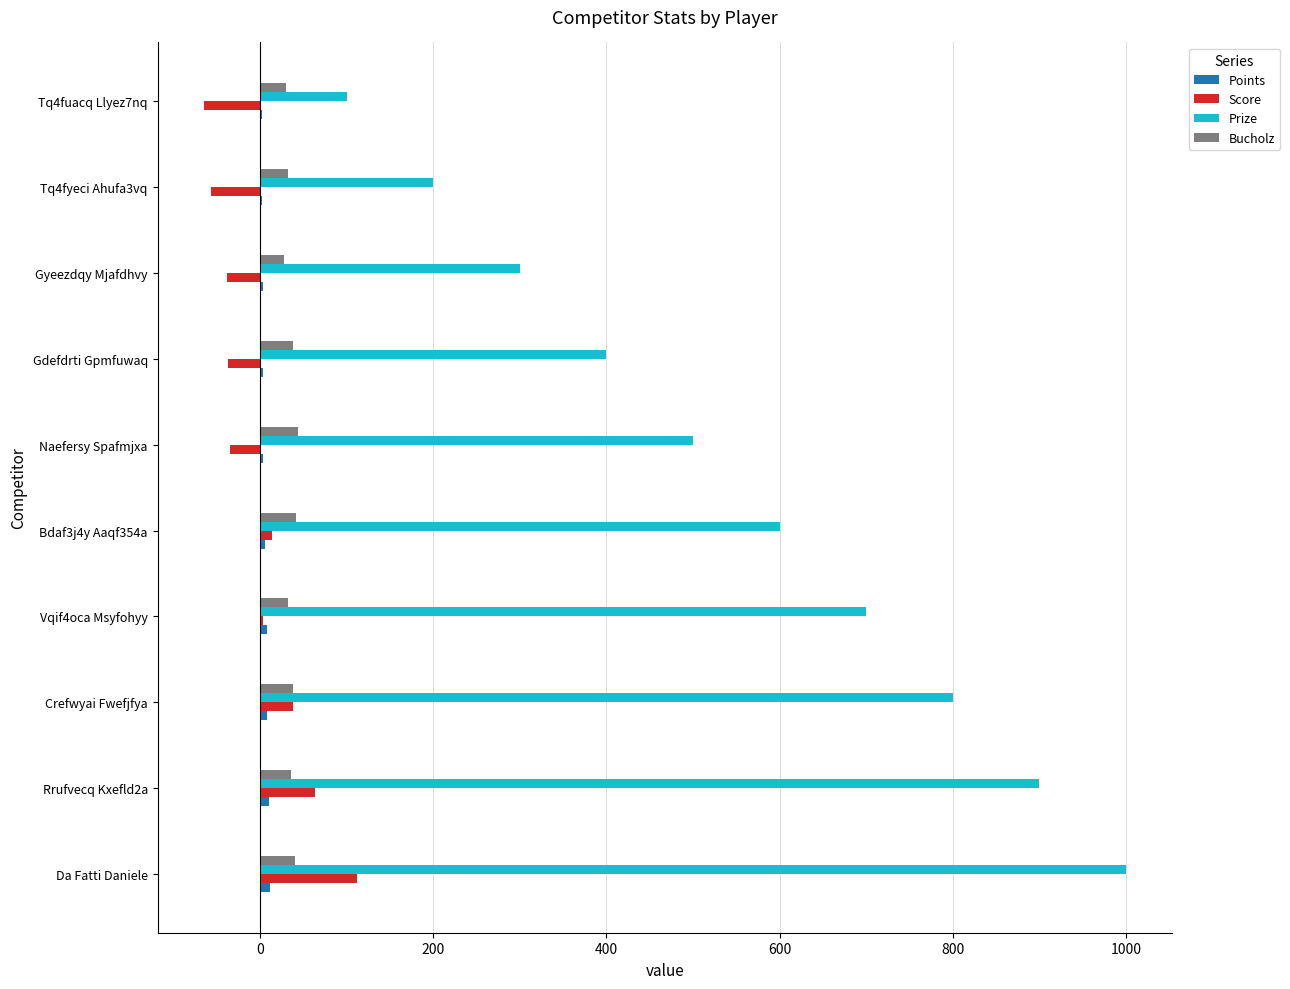

Count the Prize values in the range 300 to 800.

6